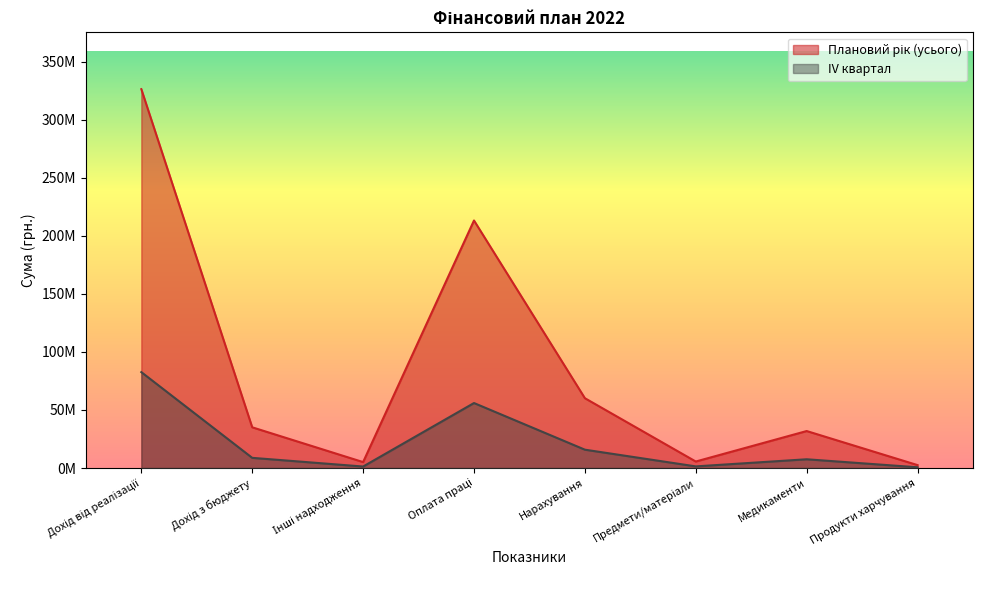

What is the total value across all series at Дохід від реалізації?

408878799.1